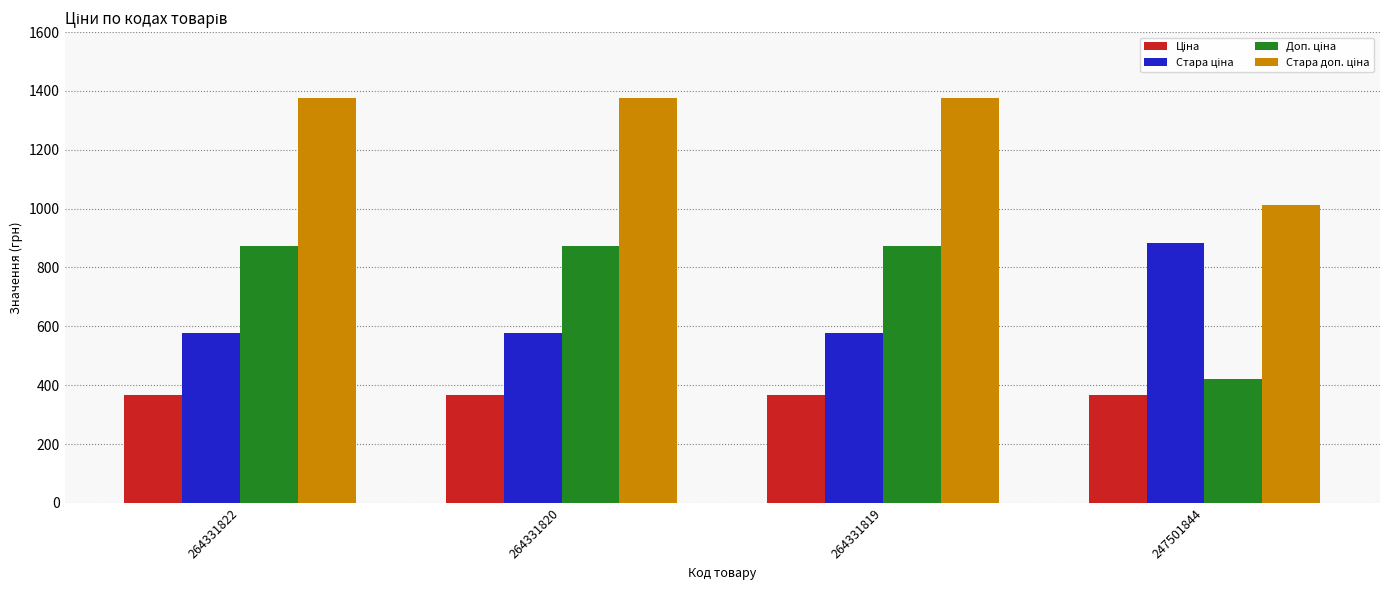

At how many categories does at least one series exceed 1138?

3